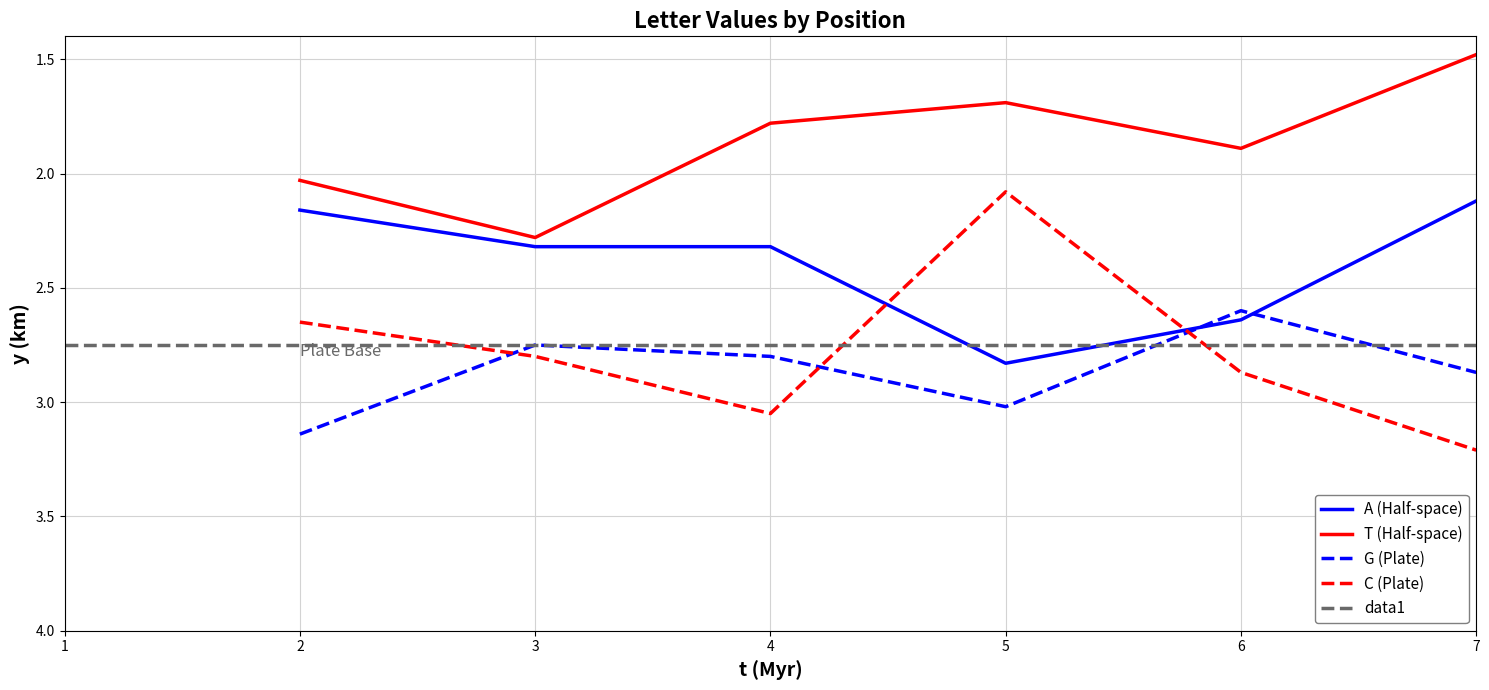

Count the number of categories in the chart.

6